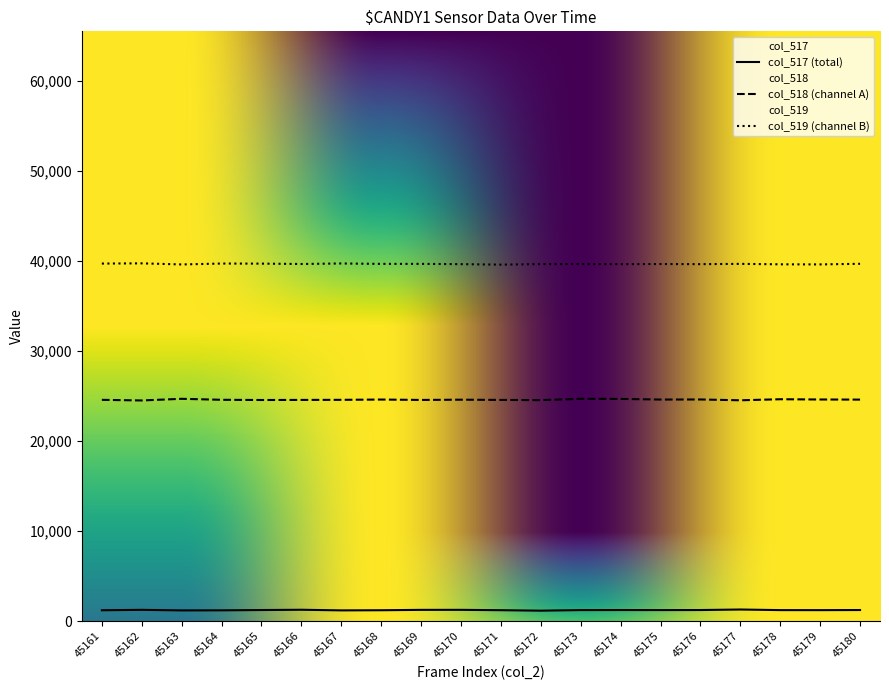

At which label is col_519 closest to 39684?

45166